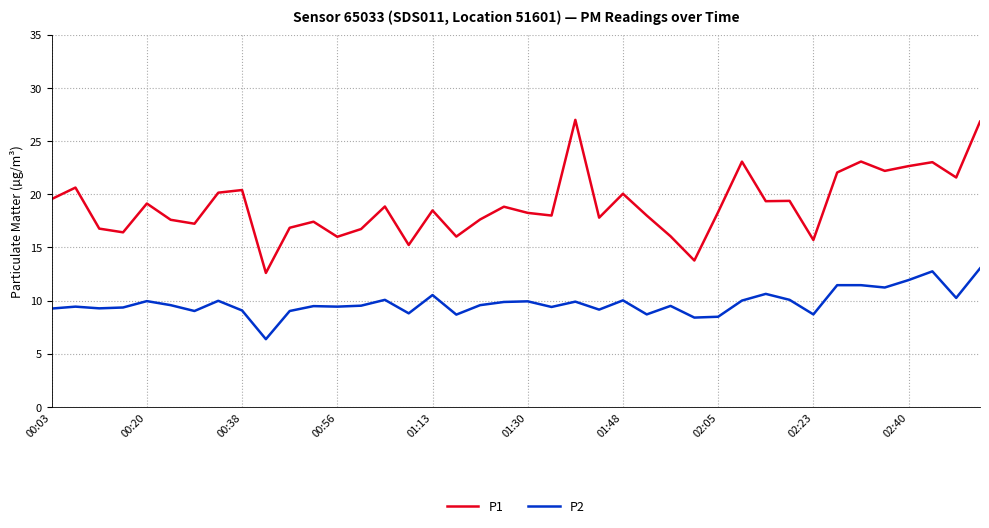

Which series has the largest total across all categories?

P1